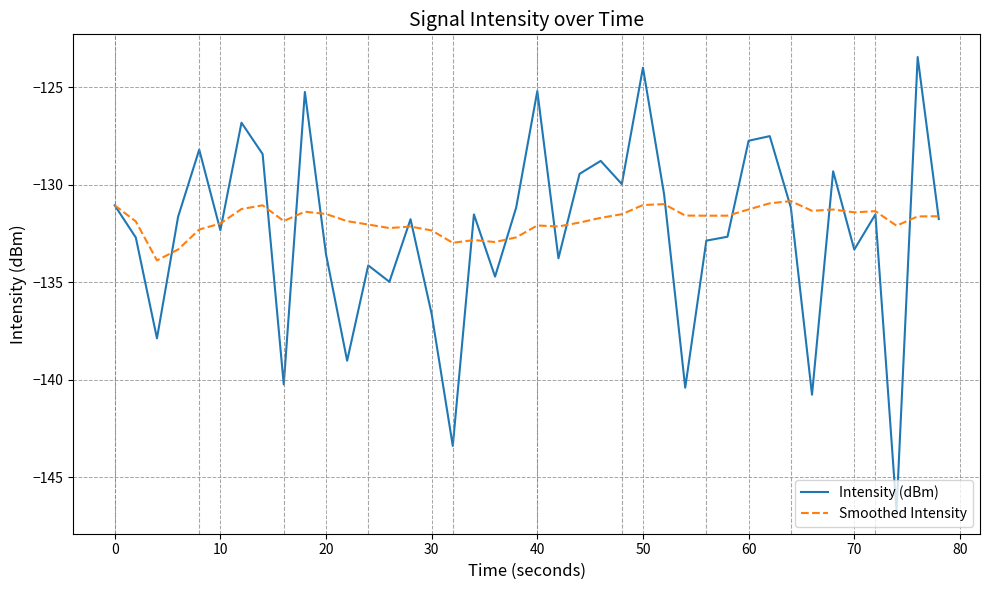

How many lines are shown in the chart?

2